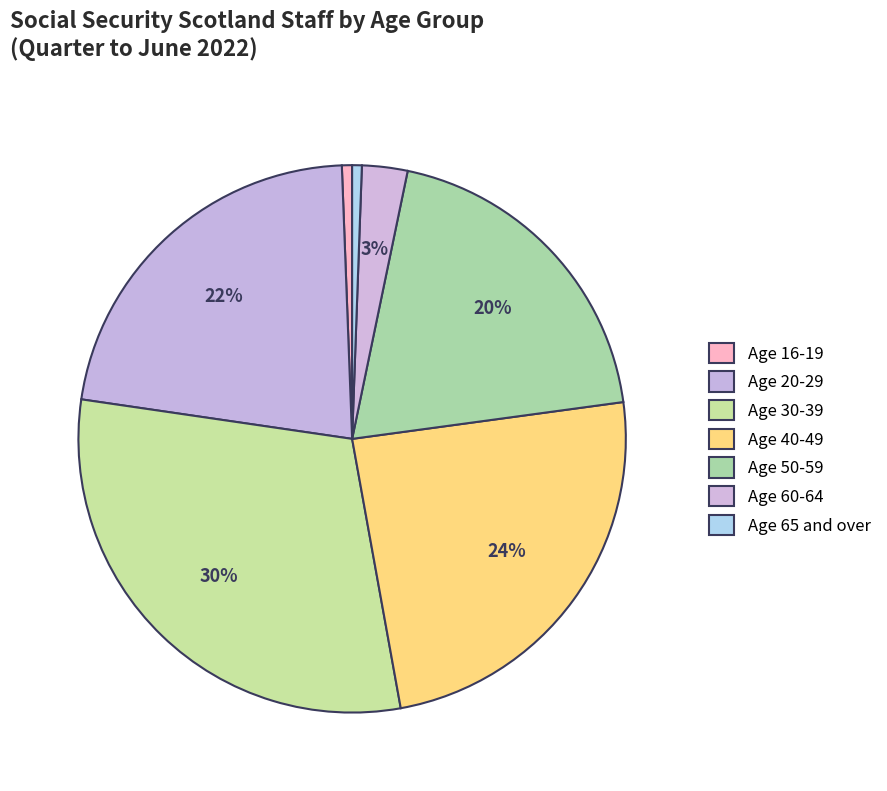

How many segments does this pie chart have?

7